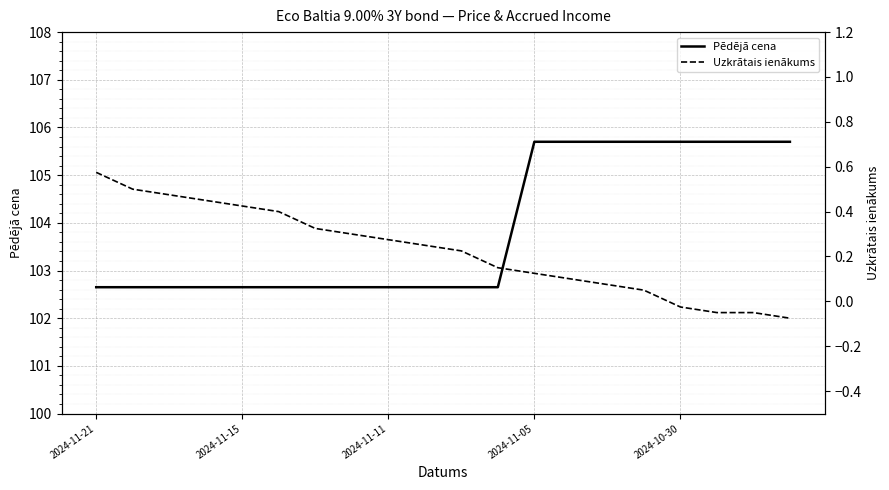

The value of Pēdējā cena at 2024-11-21 is 155.5. True or false?

False